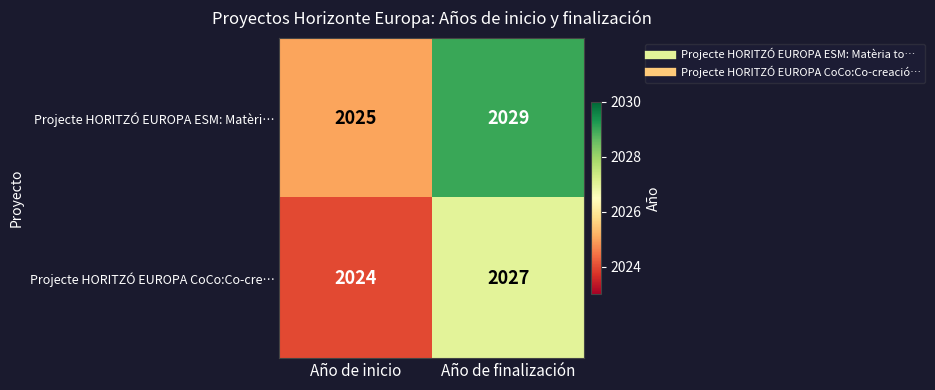

At which category is the sum across all series the highest?

Año de finalización